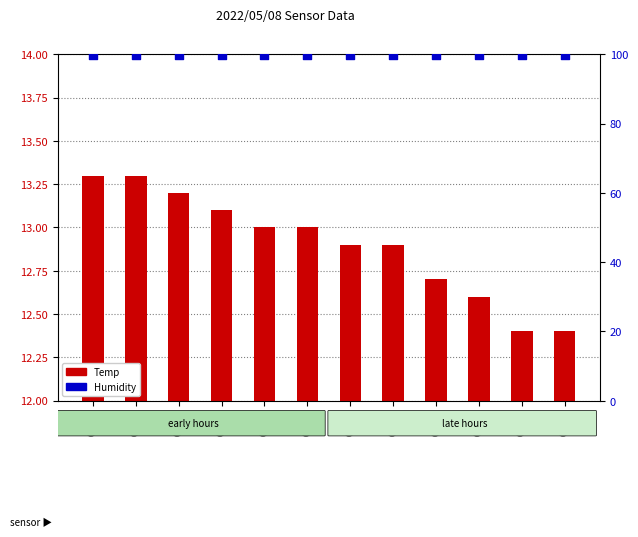

What is the total value across all series at 00:20?

112.6